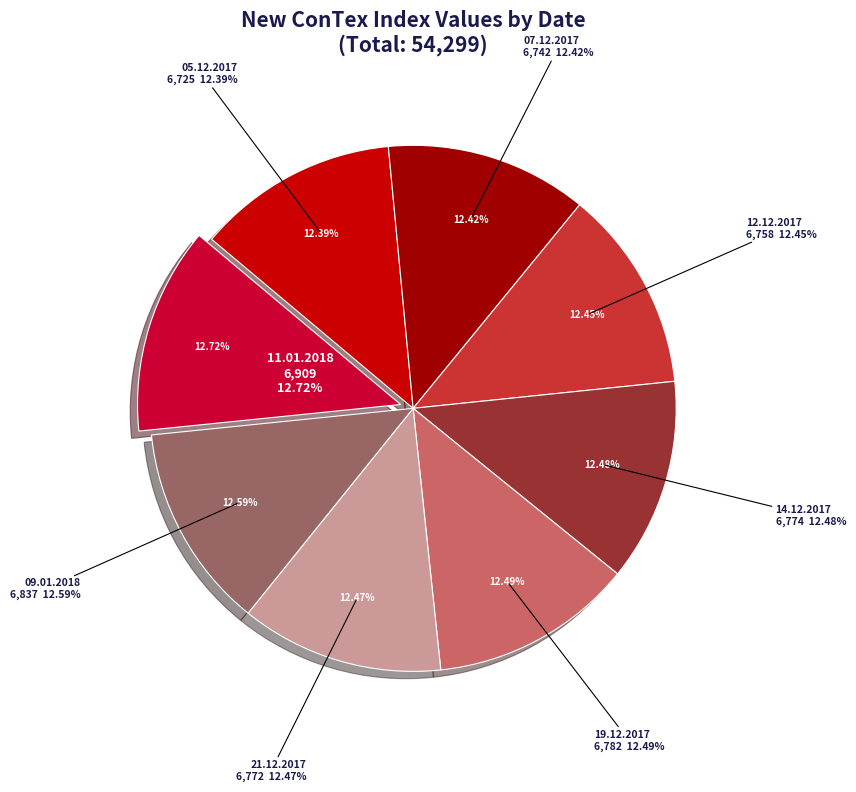

To the nearest percent, what portion does 05.12.2017 represent?

12%